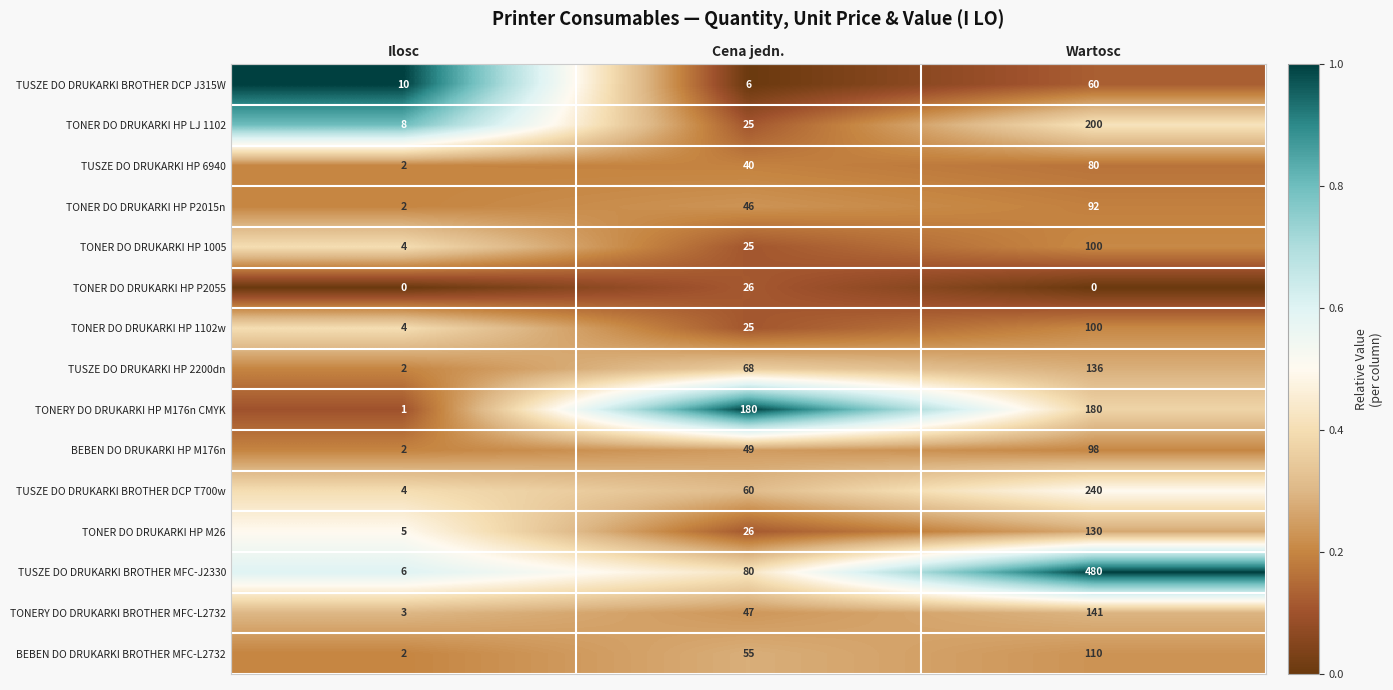

What is the total value across all series at Cena jedn.?

758